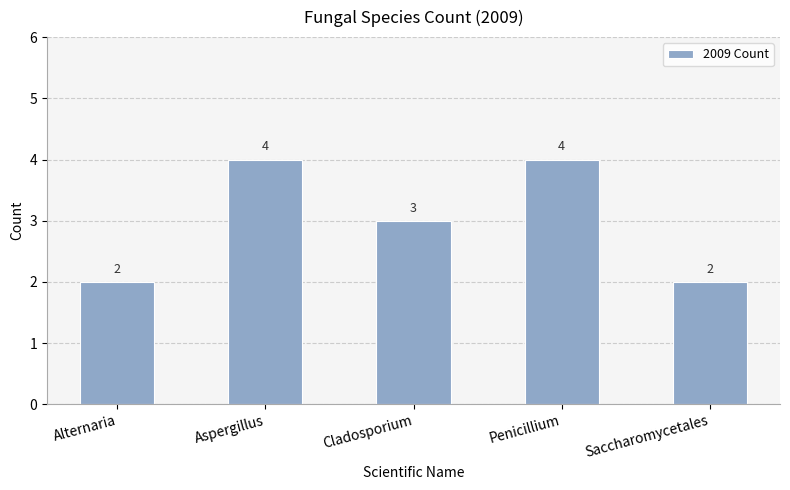

What is the sum of all values?

15